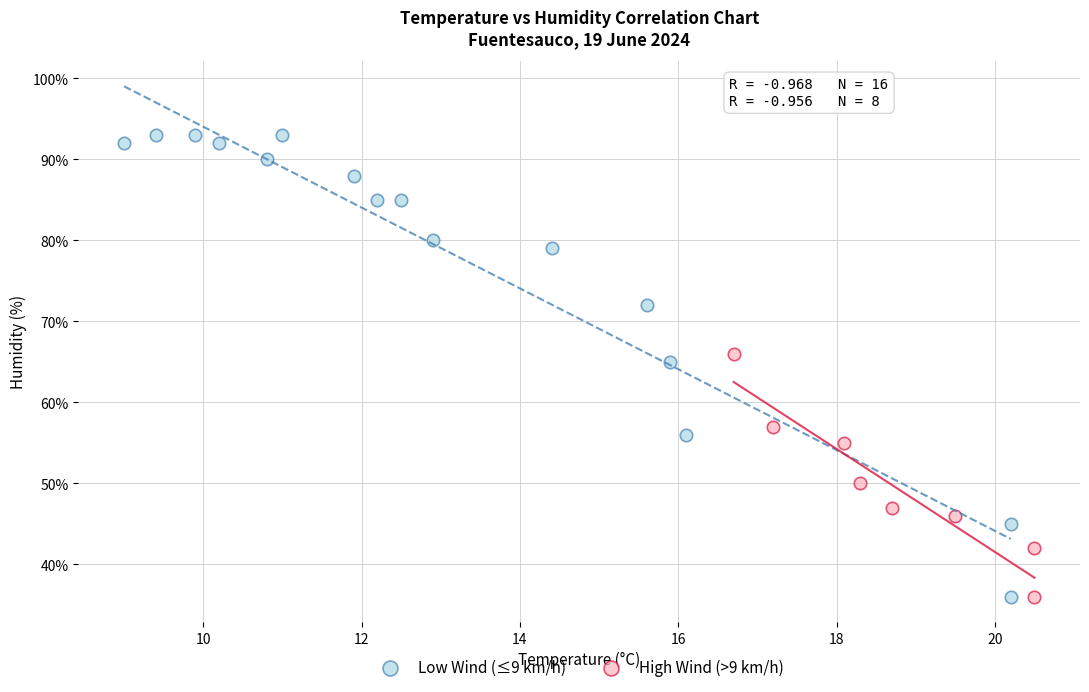

Which series reaches the maximum Y coordinate?

Low Wind (≤9 km/h)